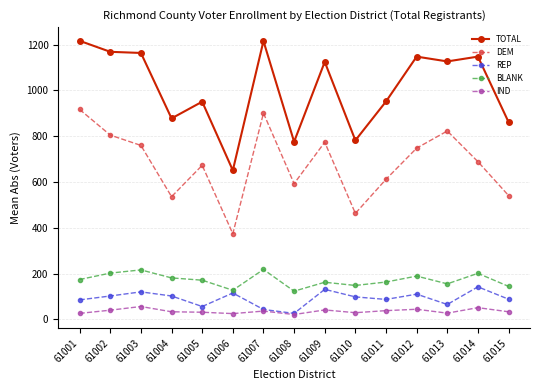

What is the total value across all series at 61014?

2231